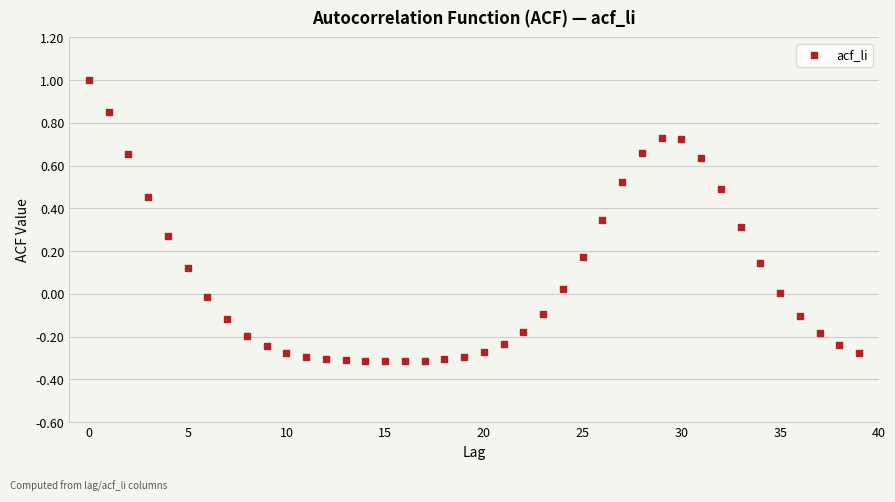

What is the range of Y values (max minus min)?

1.3